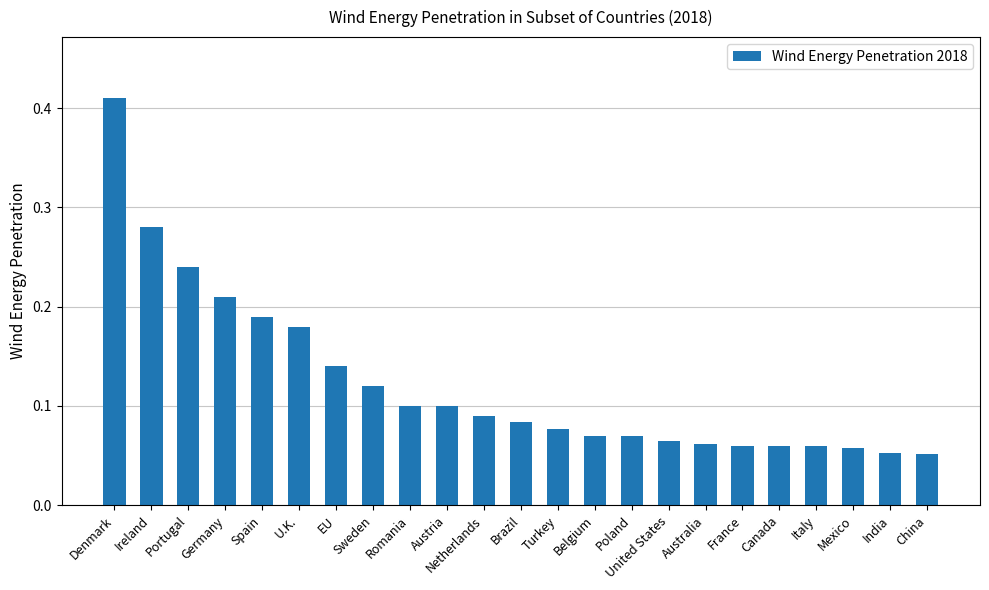

How many data points does each series have?

23